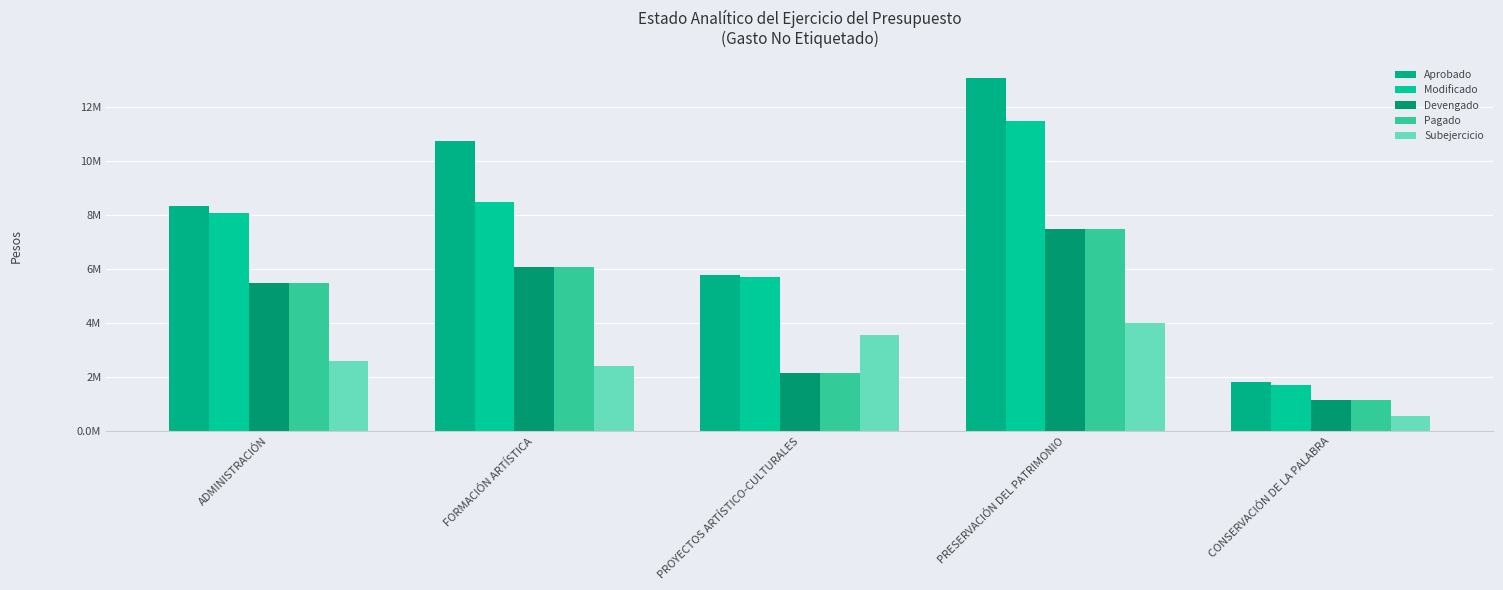

Are the bars grouped side by side (vs. stacked)?

Yes